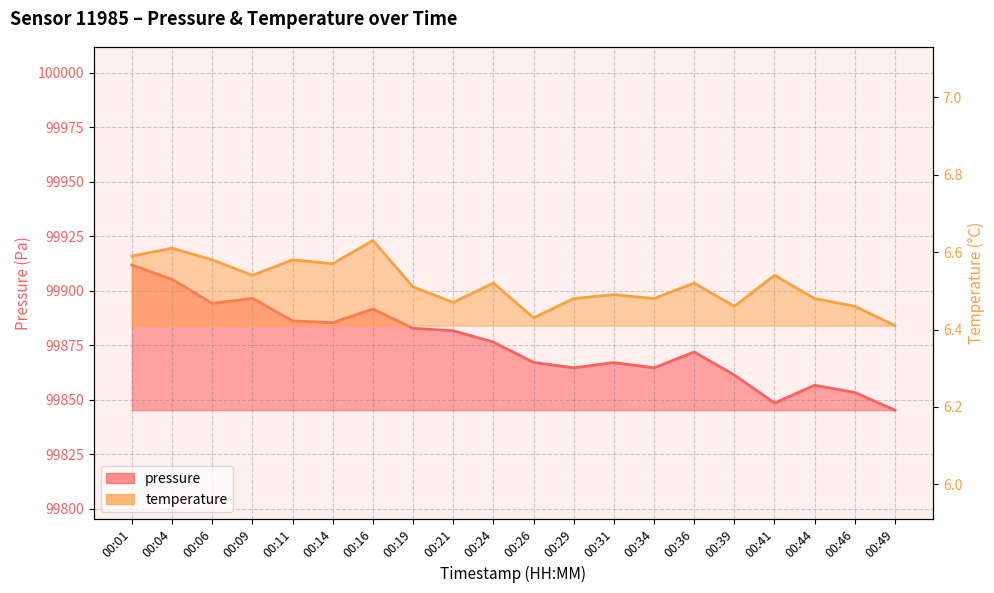

True or false: pressure and temperature intersect in this chart.

False